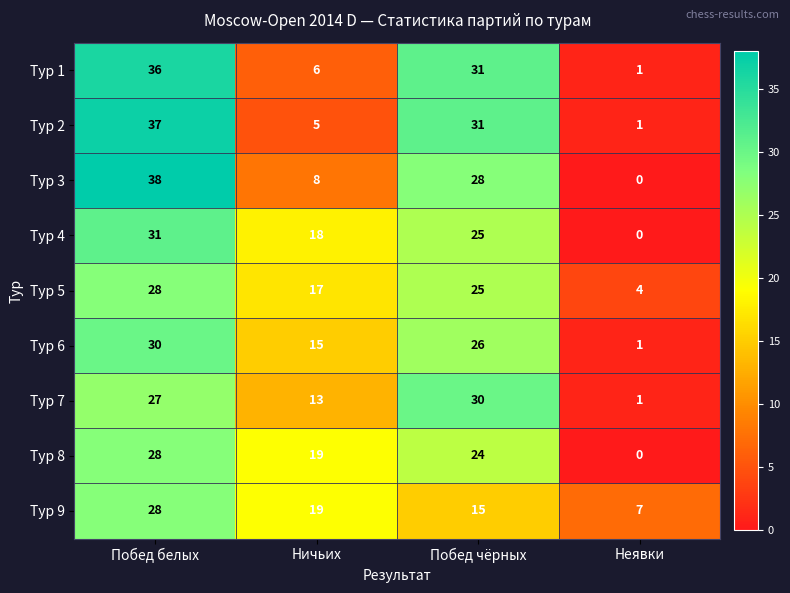

List the labels in order of Тур 9 value, largest first.

Побед белых, Ничьих, Побед чёрных, Неявки